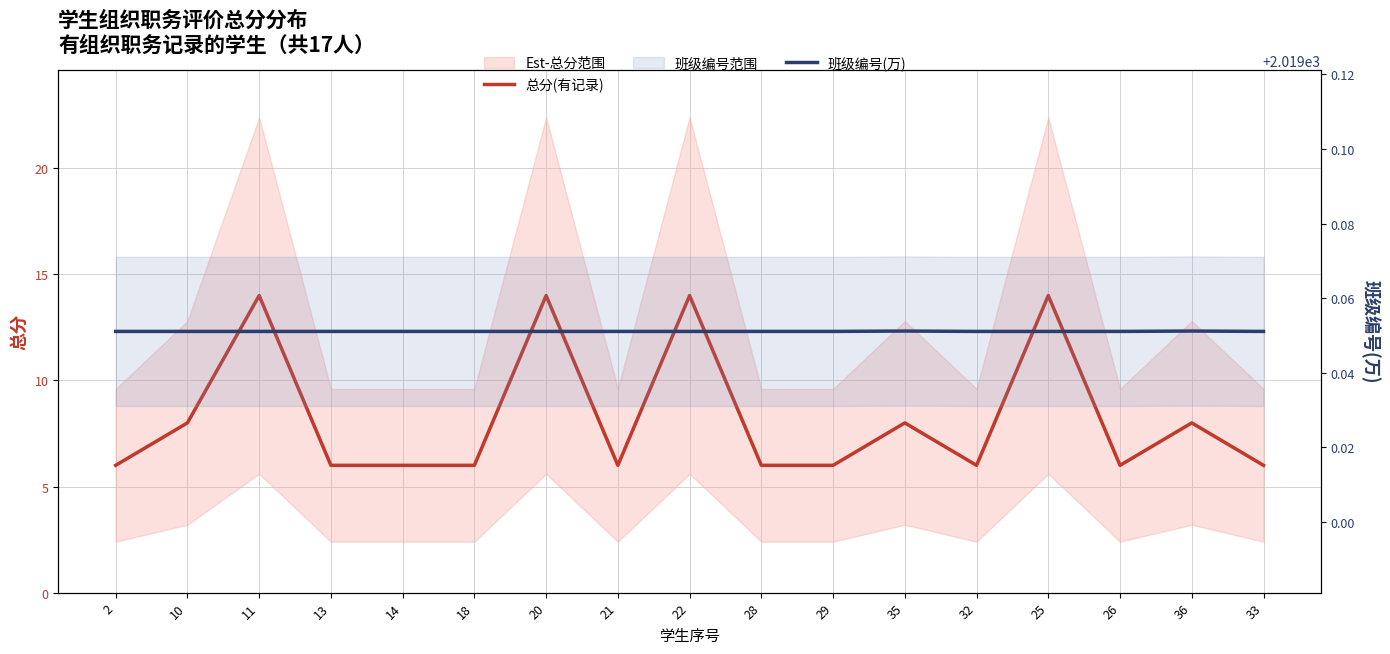

What is the average value of the 班级编号(万) series?

2019.1